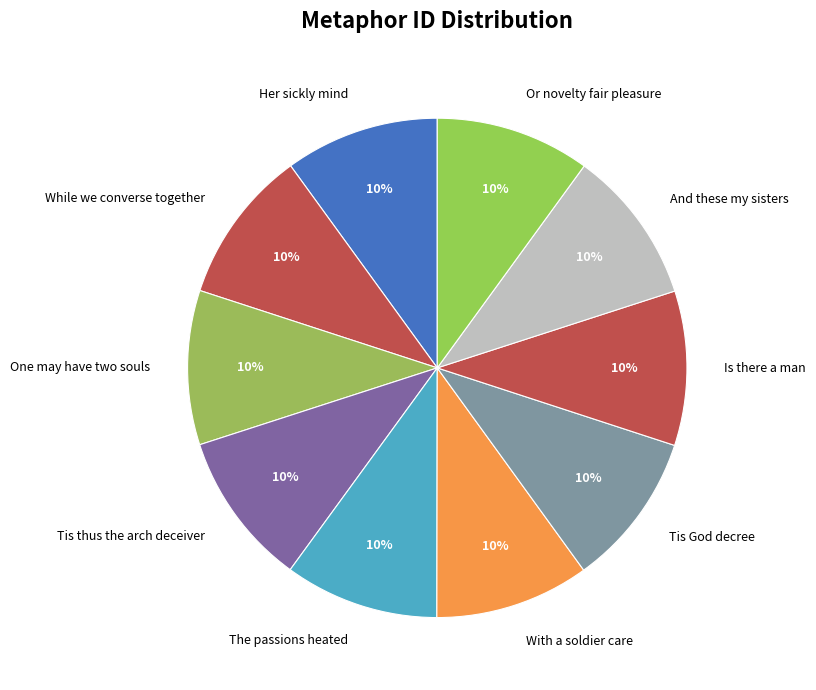

Approximately how many times larger is the value at And these my sisters compared to Or novelty fair pleasure?

1.0